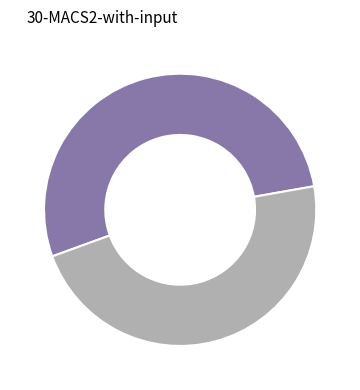

Is there any slice that represents more than half of the pie?

Yes